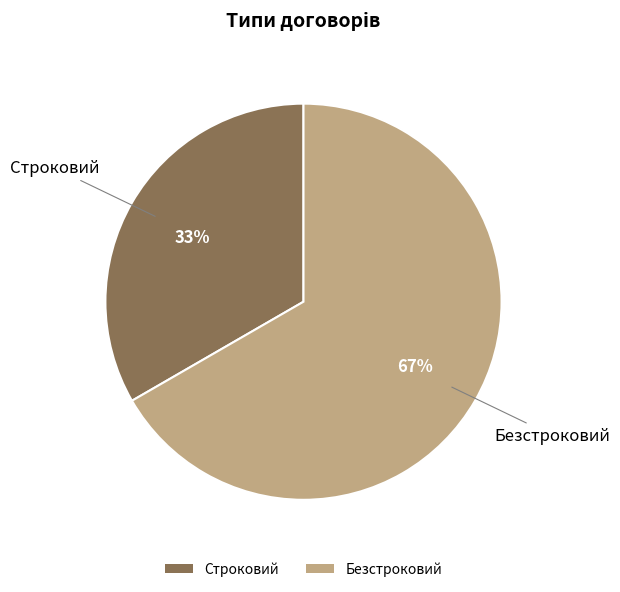

Is it true that Безстроковий is 60% of the pie?

False